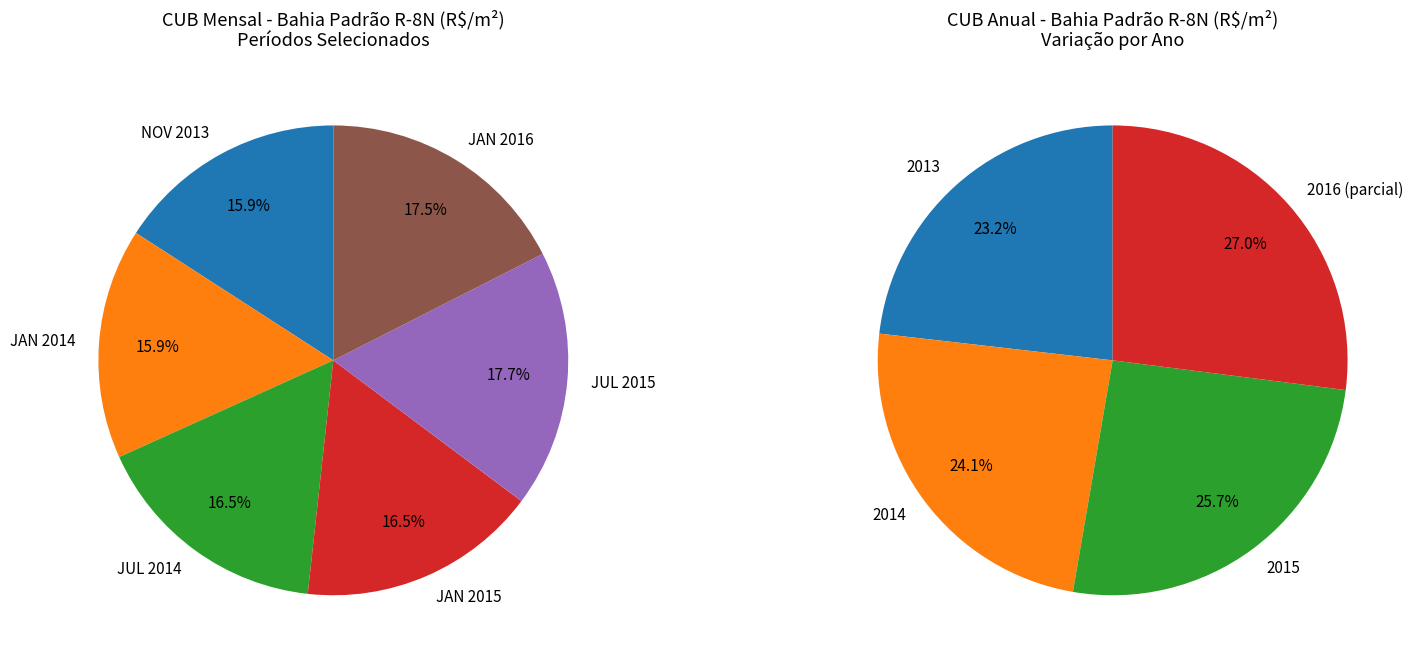

To the nearest percent, what percentage of the pie is 2014 JAN-DEZ?

16%